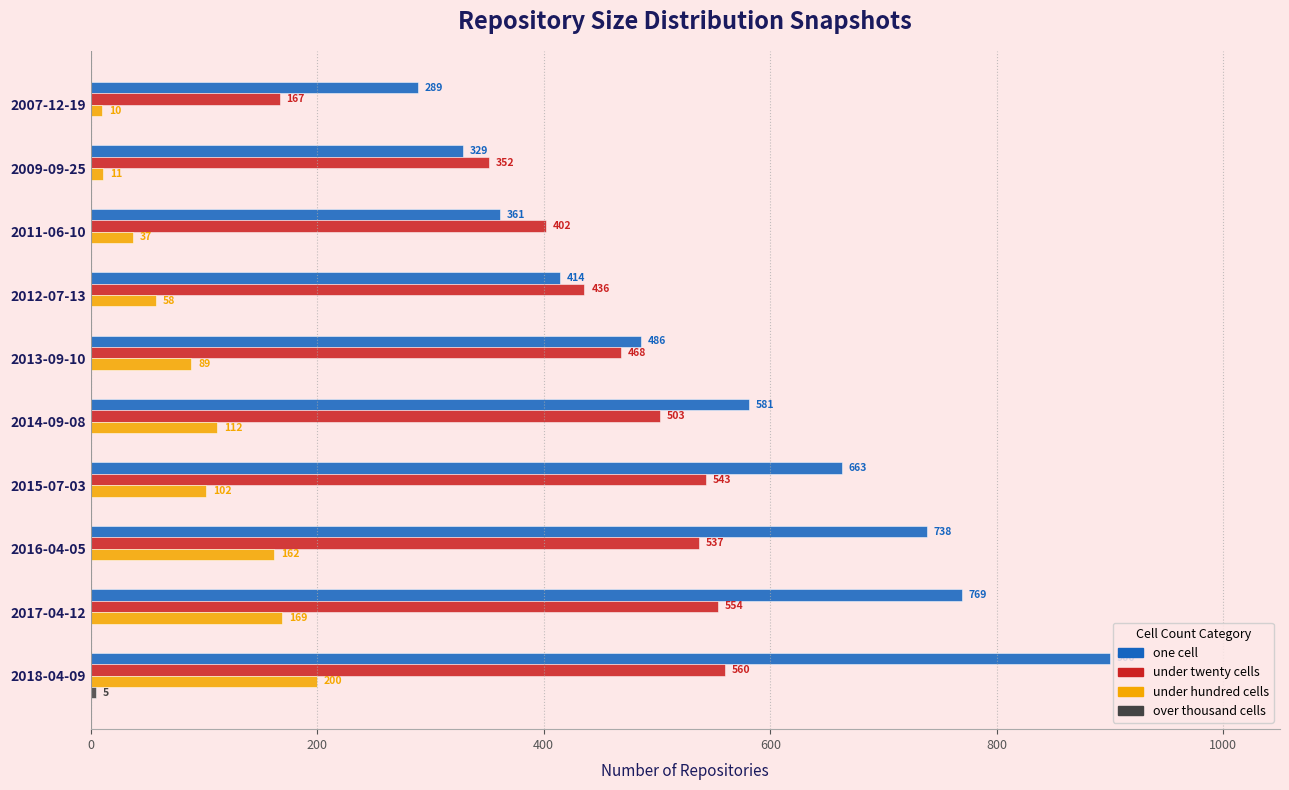

At which category is the sum across all series the highest?

2018-04-09